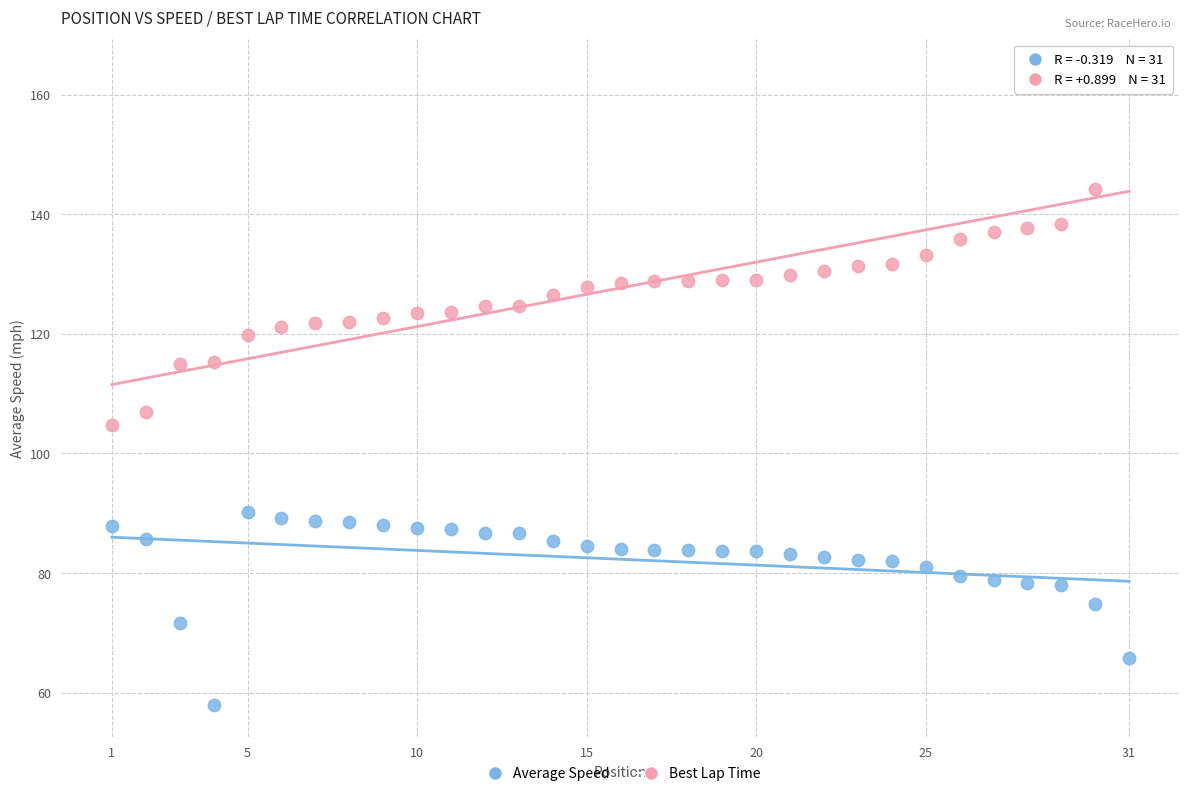

Which series has the largest Y range (max minus min)?

Best Lap Time